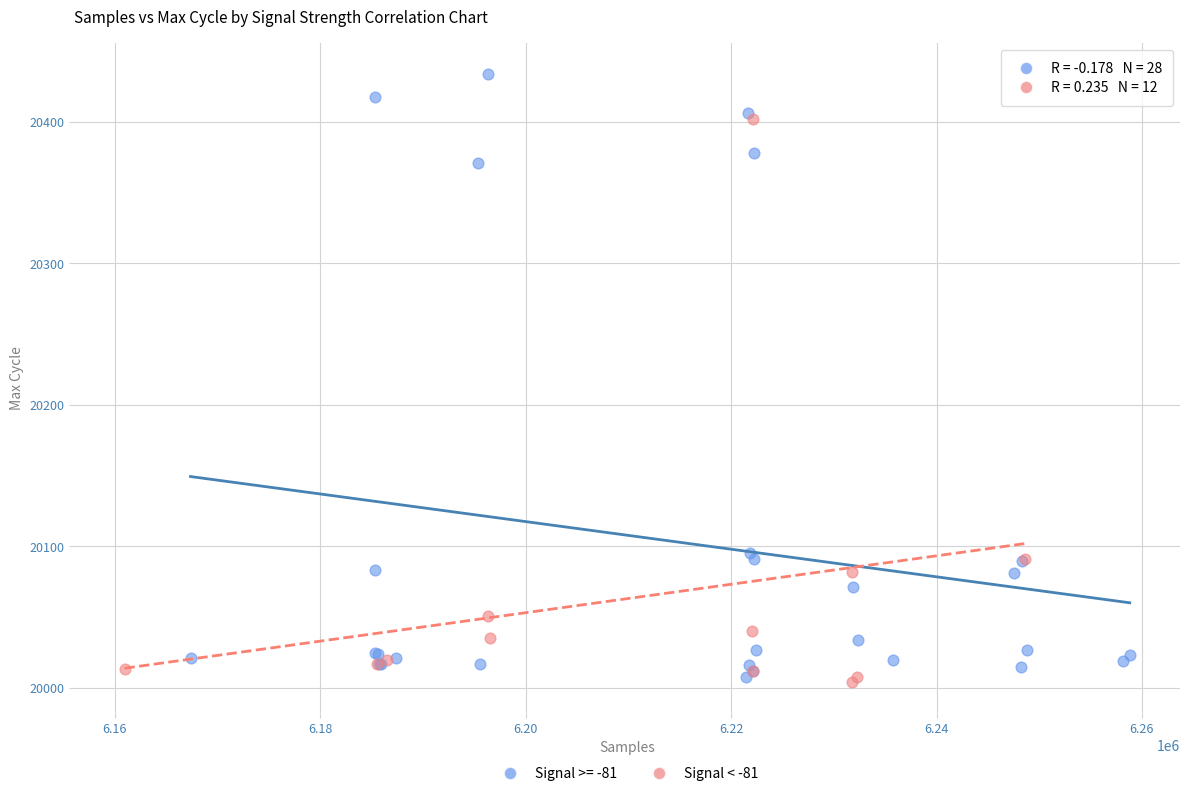

Which series has the largest Y range (max minus min)?

Signal >= -81